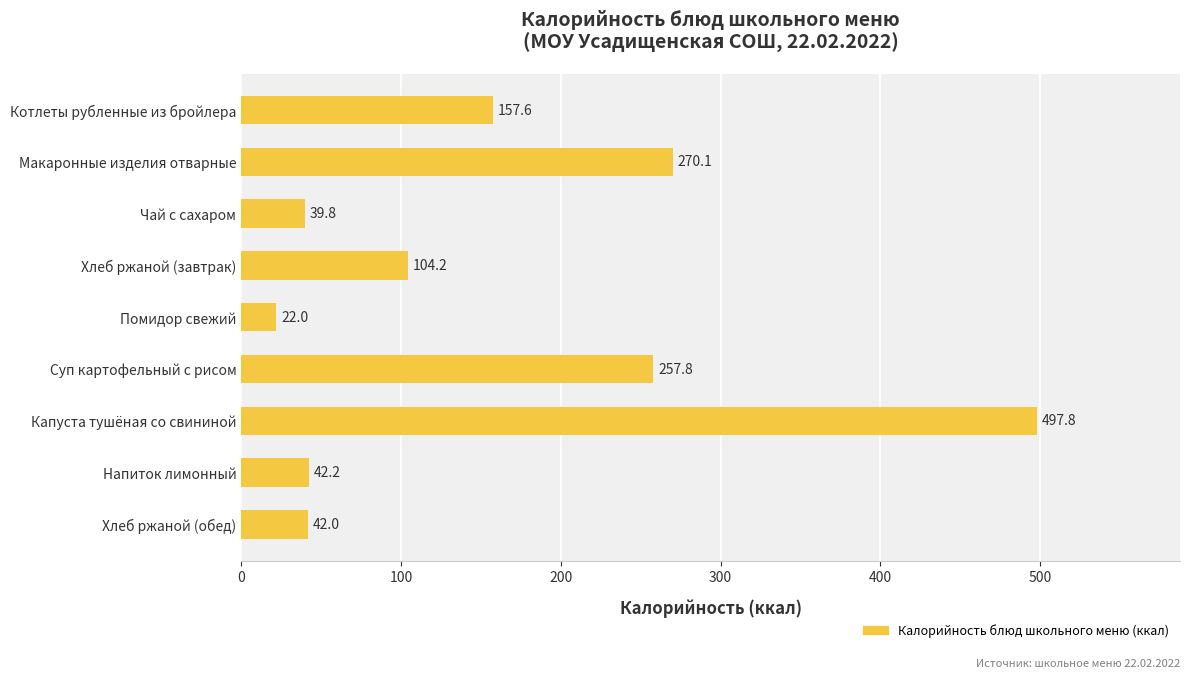

What is the value of the 5th bar from the top?

22.0